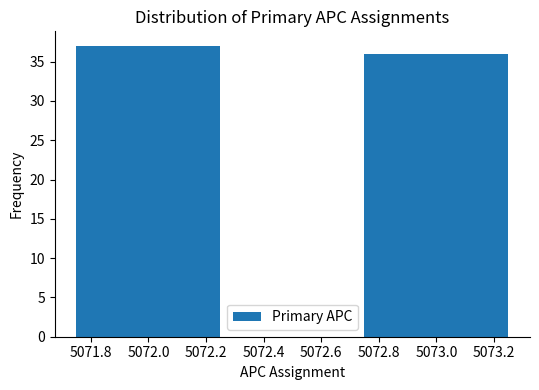

Reading left to right, what are all the values shown in this chart?

5072.0=37	5073.0=36